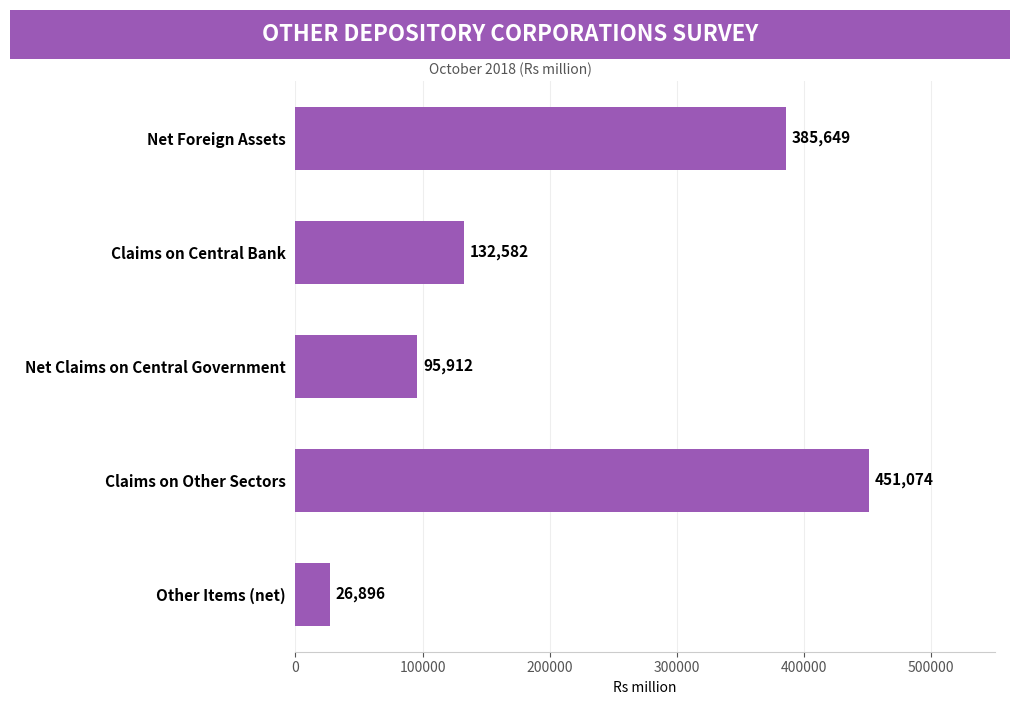

List the labels in order of value, largest first.

Claims on Other Sectors, Net Foreign Assets, Claims on Central Bank, Net Claims on Central Government, Other Items (net)